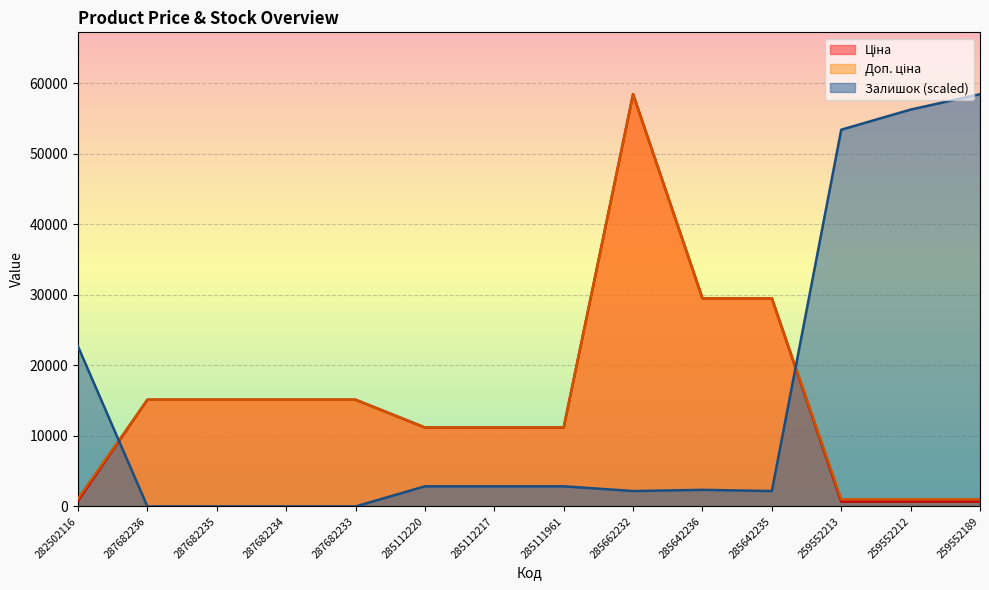

What is the sum of the Залишок values at 285642235 and 282502116?

24848.1